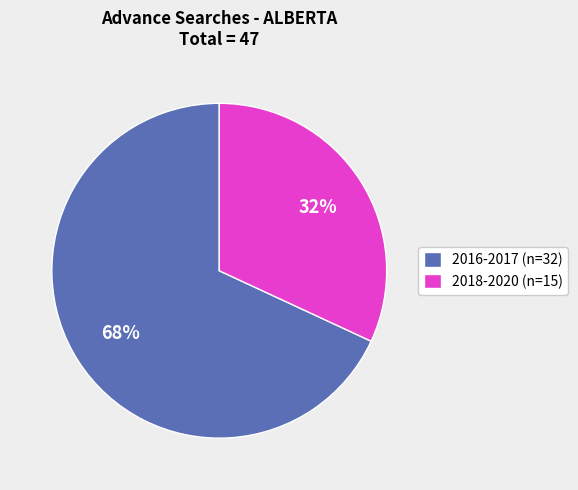

What percentage is the 2016-2017 (n=32) slice, to the nearest percent?

68%